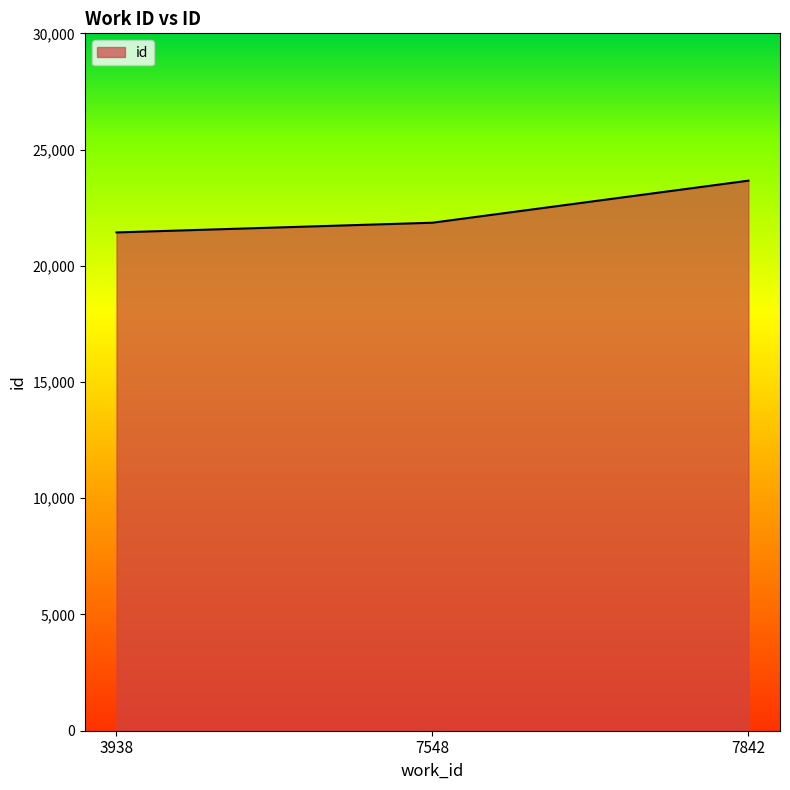

What is the difference between the maximum and minimum values?

2227